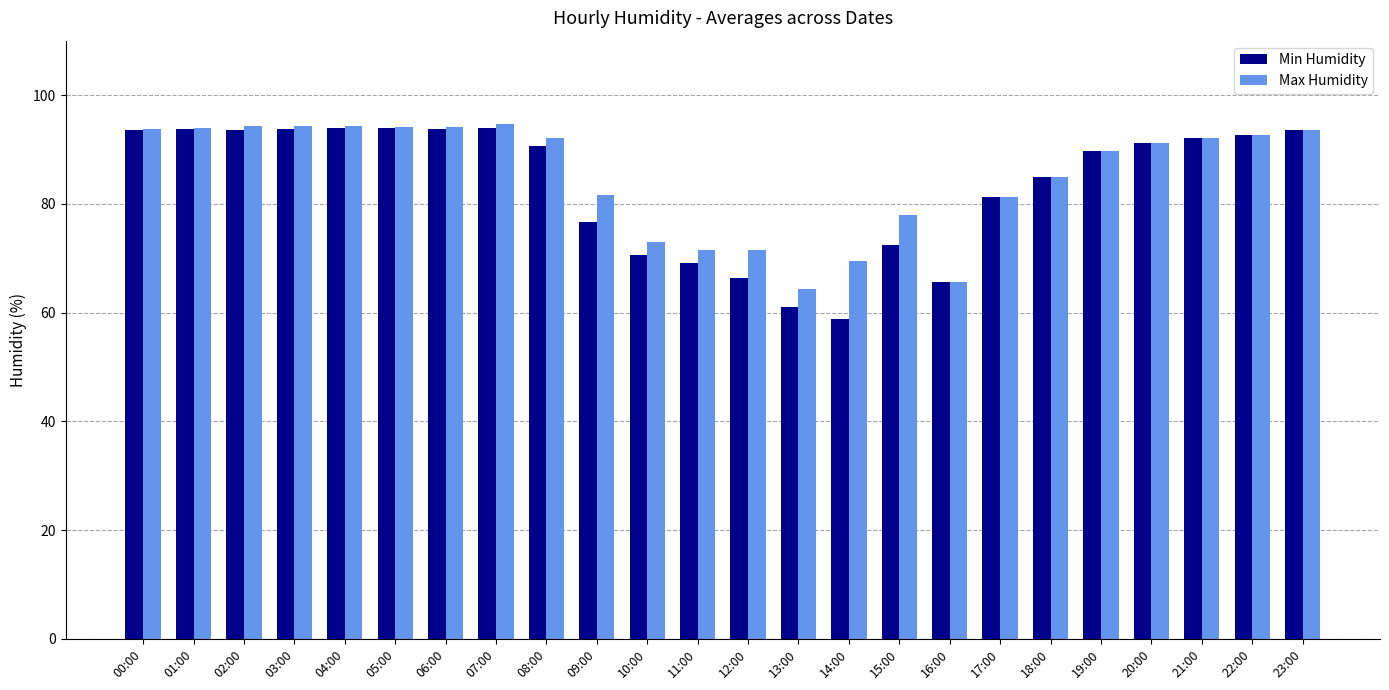

What is the average value of the Max Humidity series?

85.3